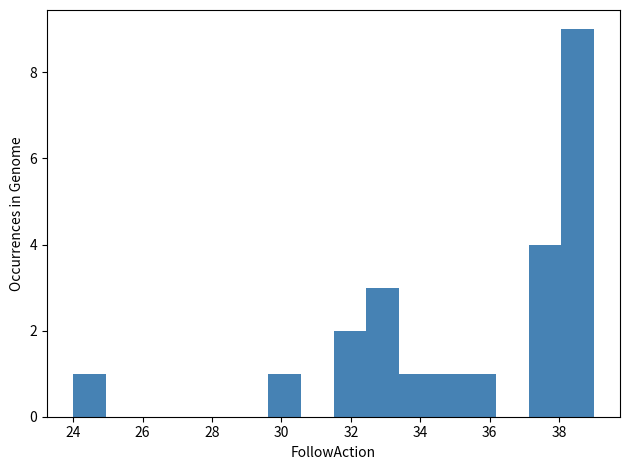

Reading left to right, list every bar in this chart as the range it spans on the x-axis followed by its height. Neither the bar edges nor the heights are printed on the chart, so give them approximately, as read against the axes.

24.0 to 25.0: 1
25.0 to 25.8: 0
25.8 to 26.8: 0
26.8 to 27.8: 0
27.8 to 28.6: 0
28.6 to 29.6: 0
29.6 to 30.6: 1
30.6 to 31.6: 0
31.6 to 32.4: 2
32.4 to 33.4: 3
33.4 to 34.4: 1
34.4 to 35.2: 1
35.2 to 36.2: 1
36.2 to 37.2: 0
37.2 to 38.0: 4
38.0 to 39.0: 9